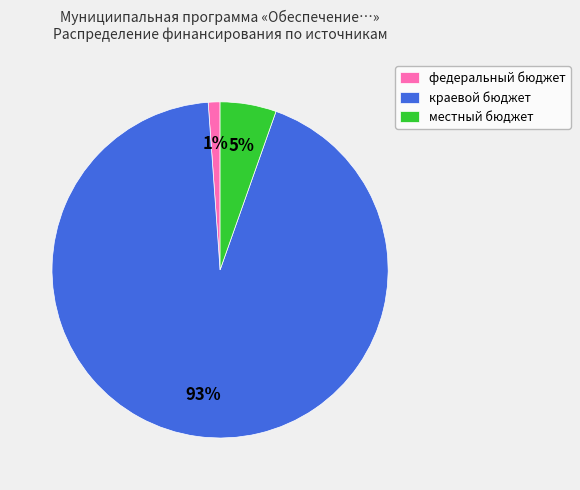

Is the sum of краевой бюджет and местный бюджет greater than half?

Yes